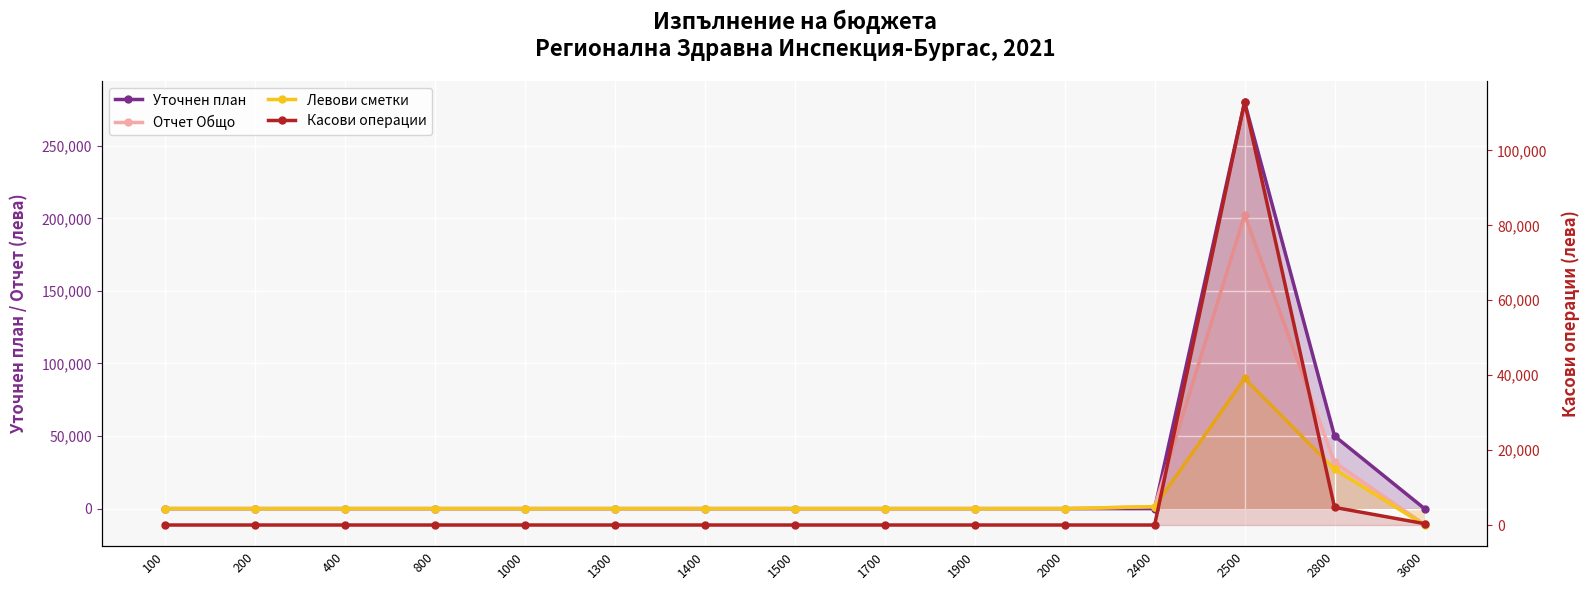

How many values in Отчет Общо are below zero?

1